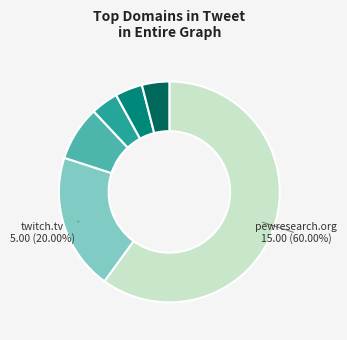

Is there a majority slice in this chart?

Yes